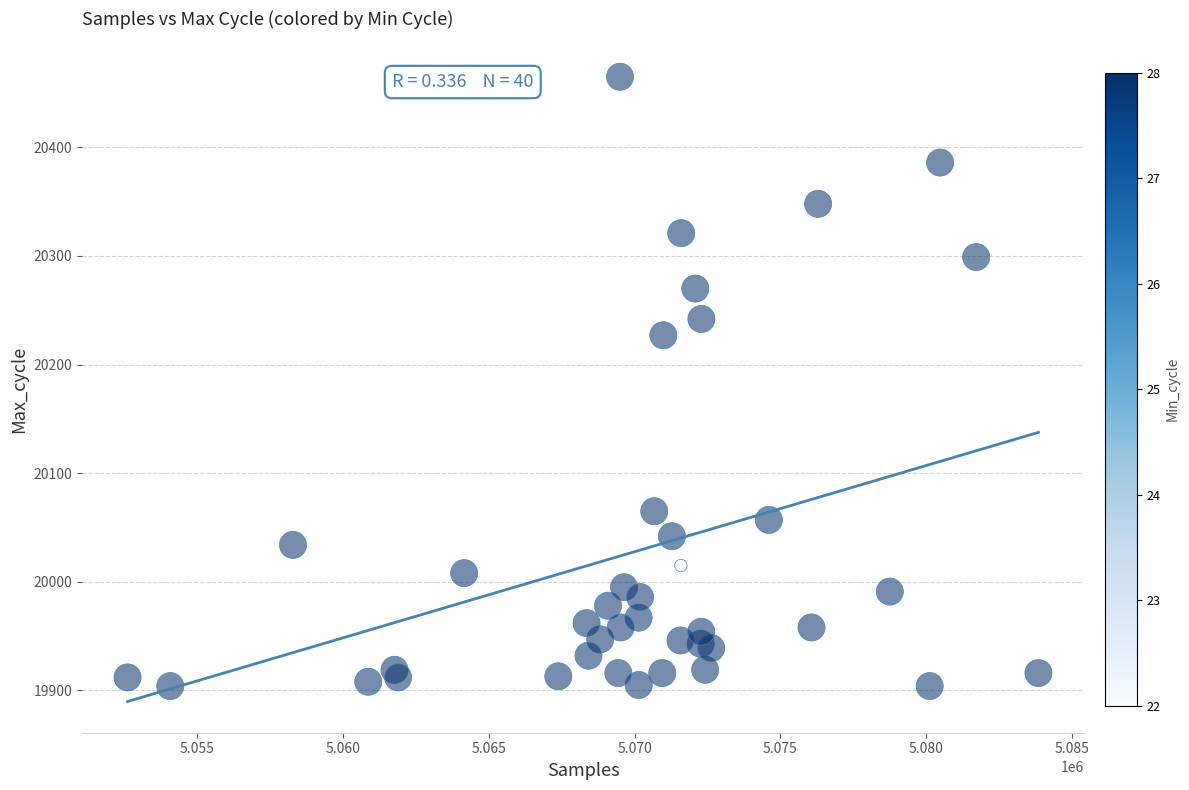

What is the range of Y values (max minus min)?

561